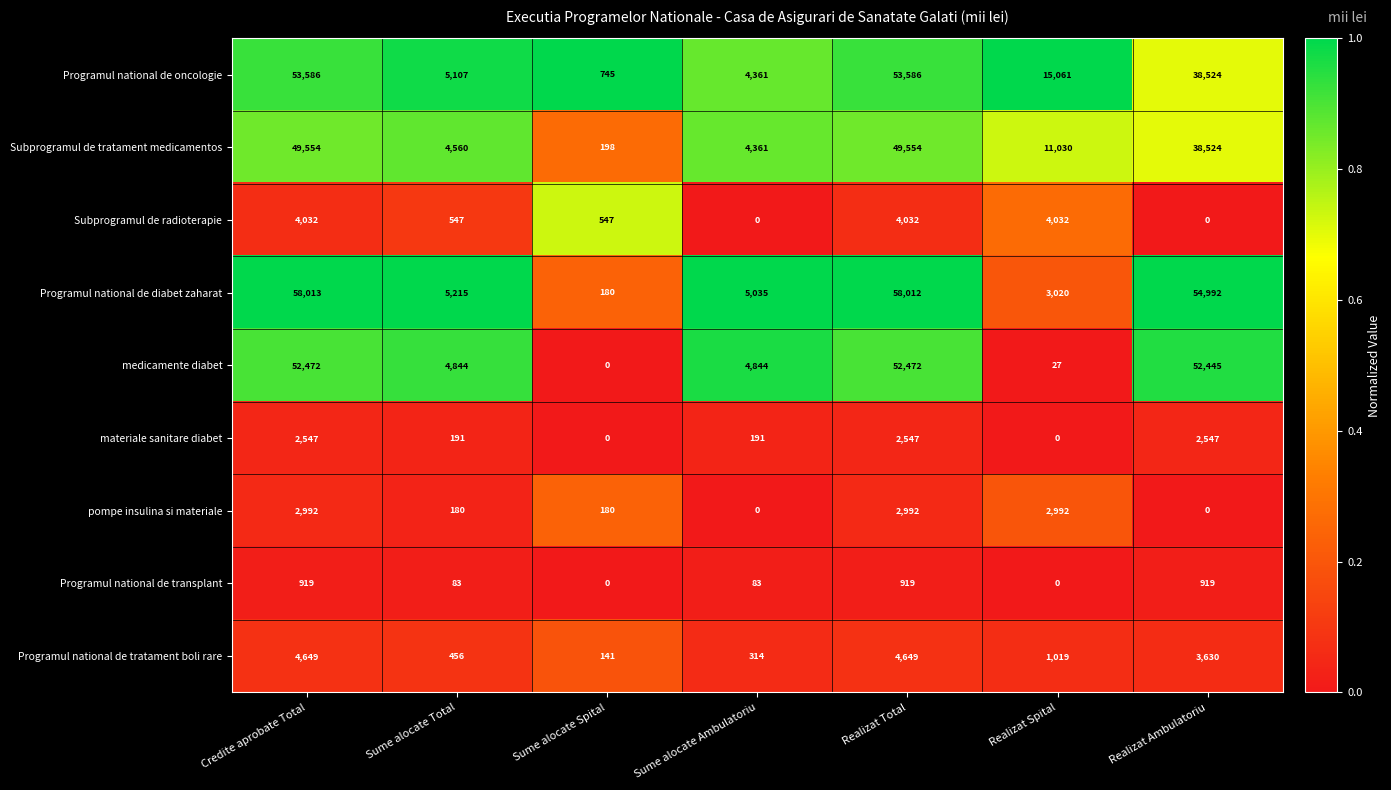

What is the sum of the pompe insulina si materiale values at Sume alocate Total and Realizat Total?

3172